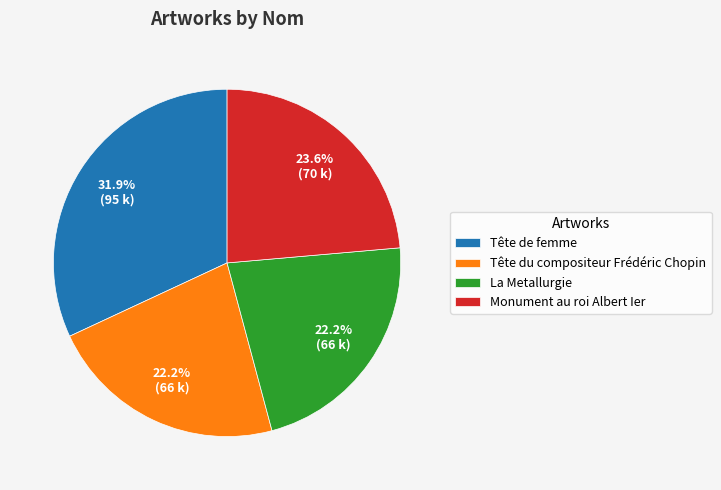

Is it true that Tête du compositeur Frédéric Chopin is 22% of the pie?

True